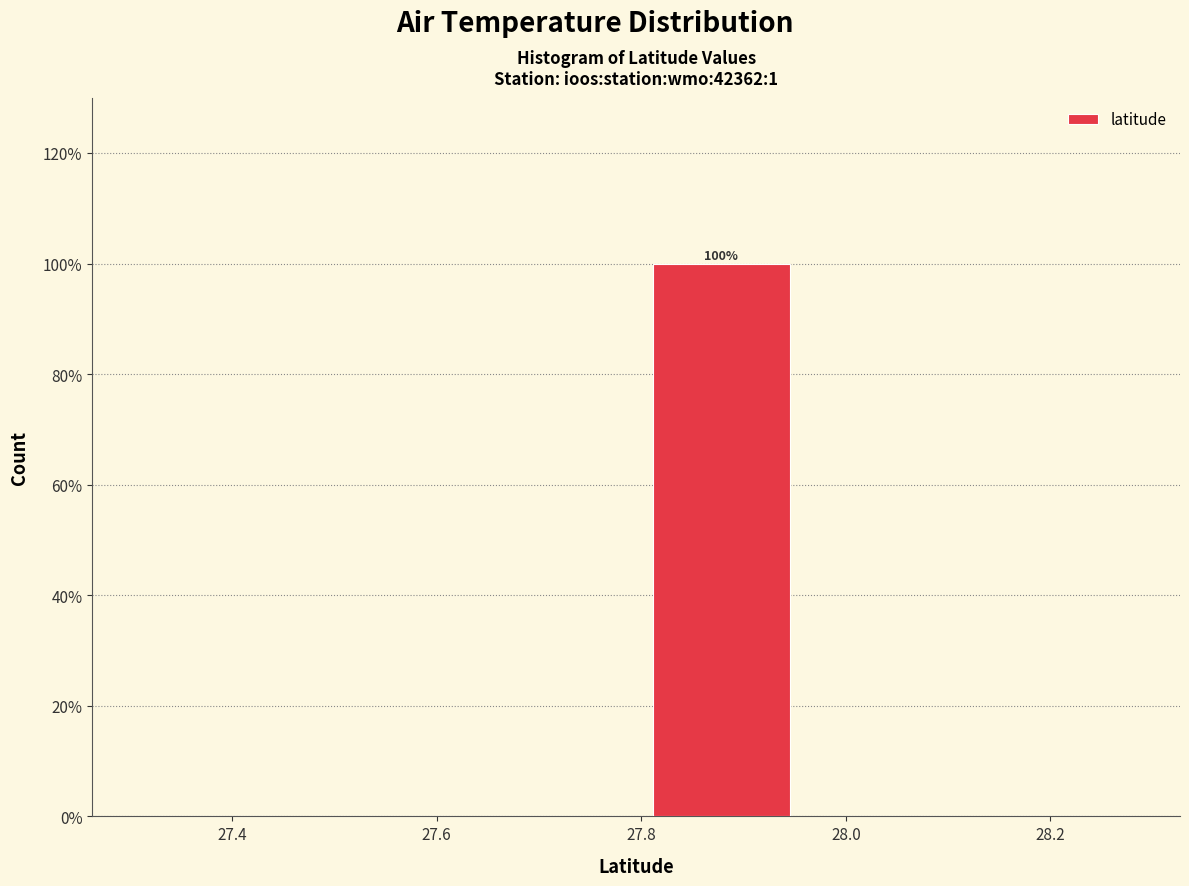

Which range on the x-axis has the tallest bar?

27.80 to 27.96